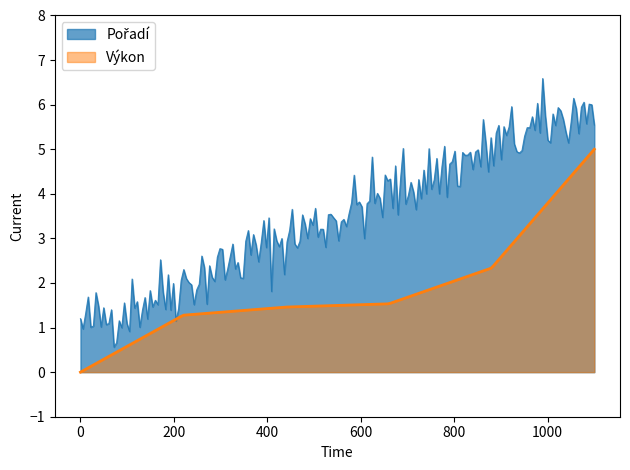

What is the average value of the Pořadí series?

3.5